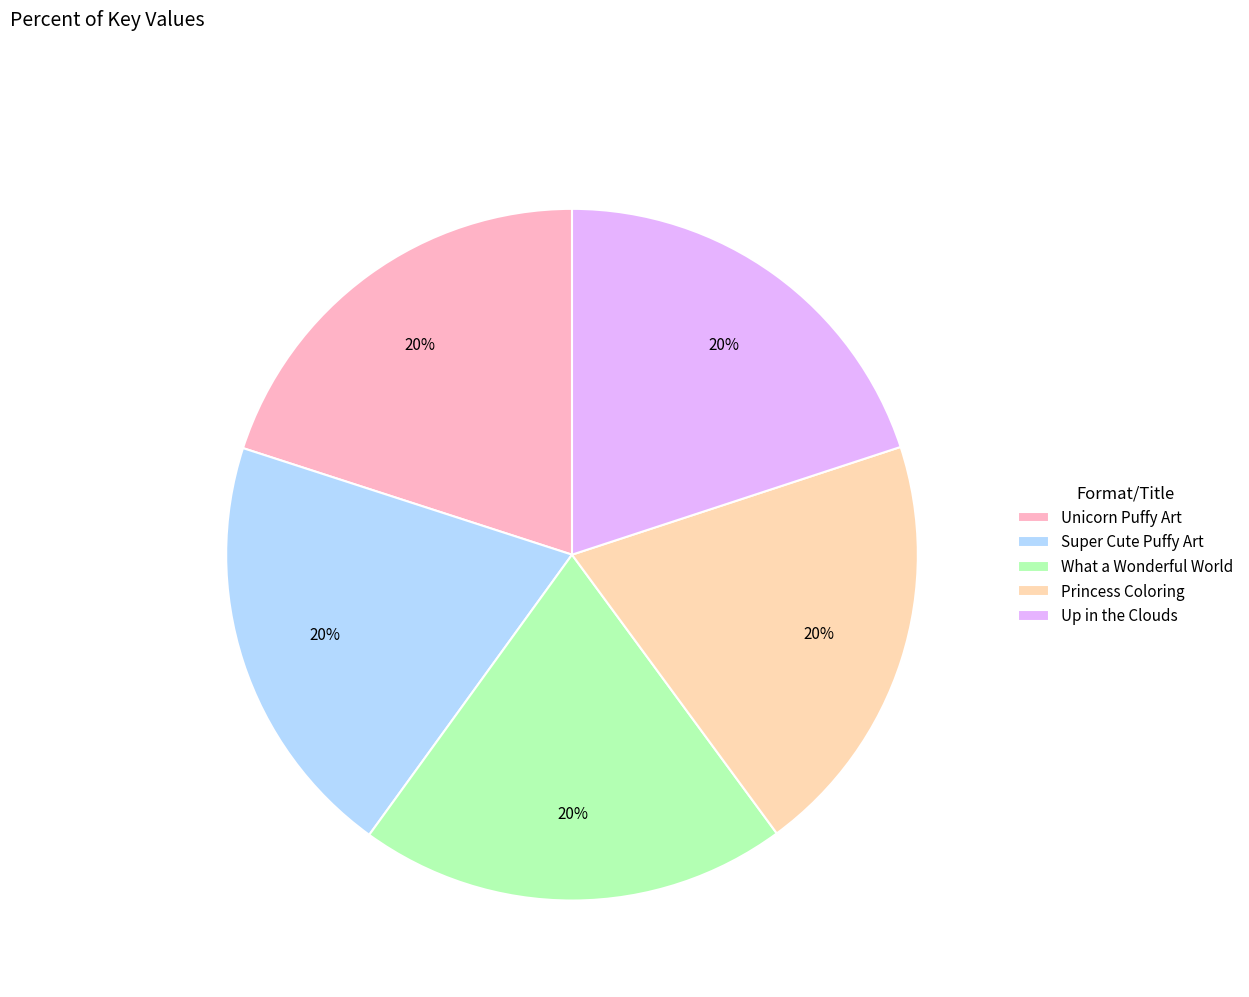

Count the number of slices in the pie.

5